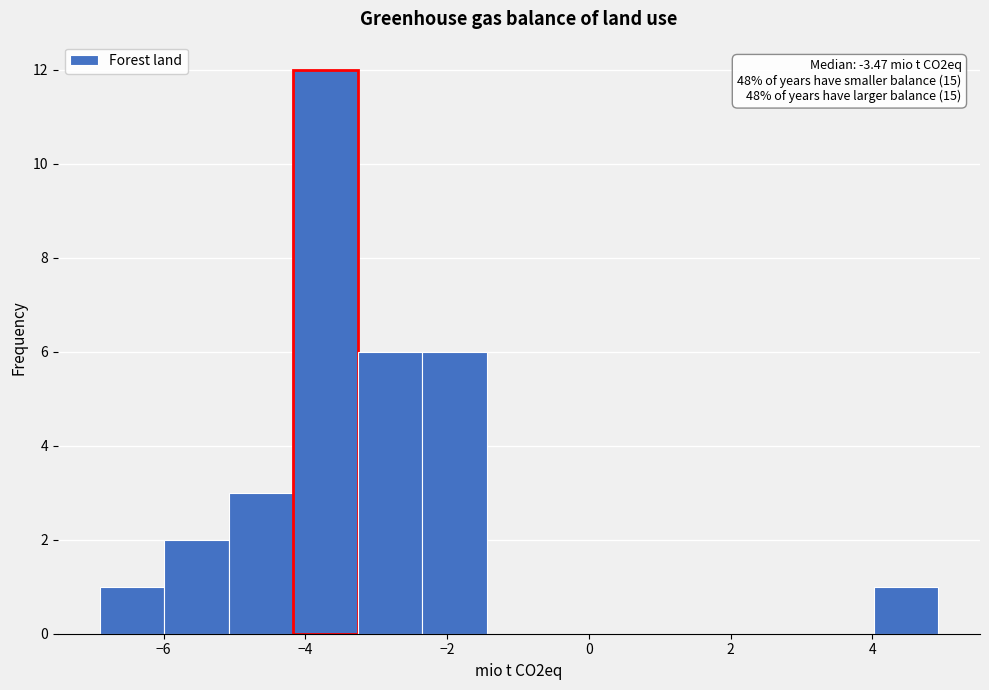

Which range on the x-axis has the tallest bar?

-4.2 to -3.2